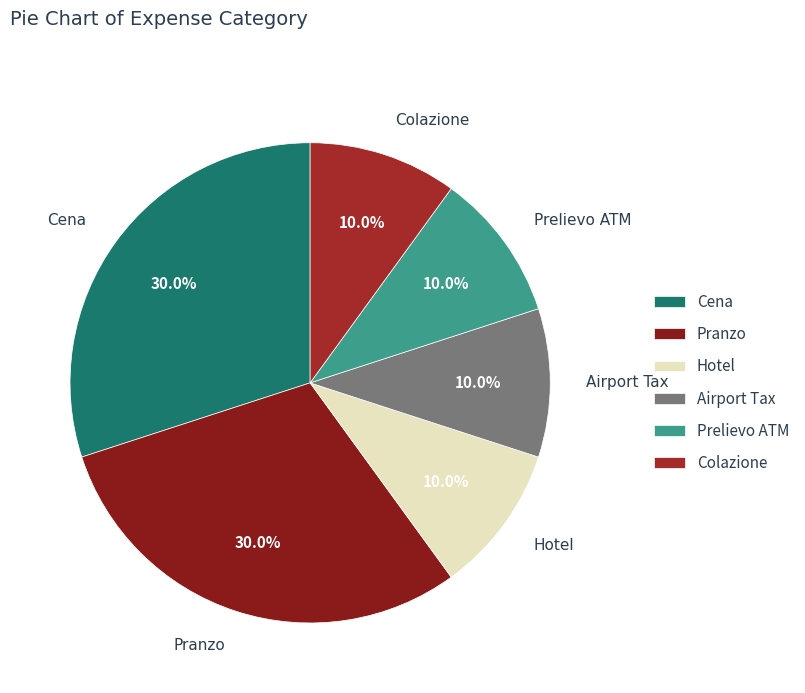

Does Colazione represent more than half of the total?

No